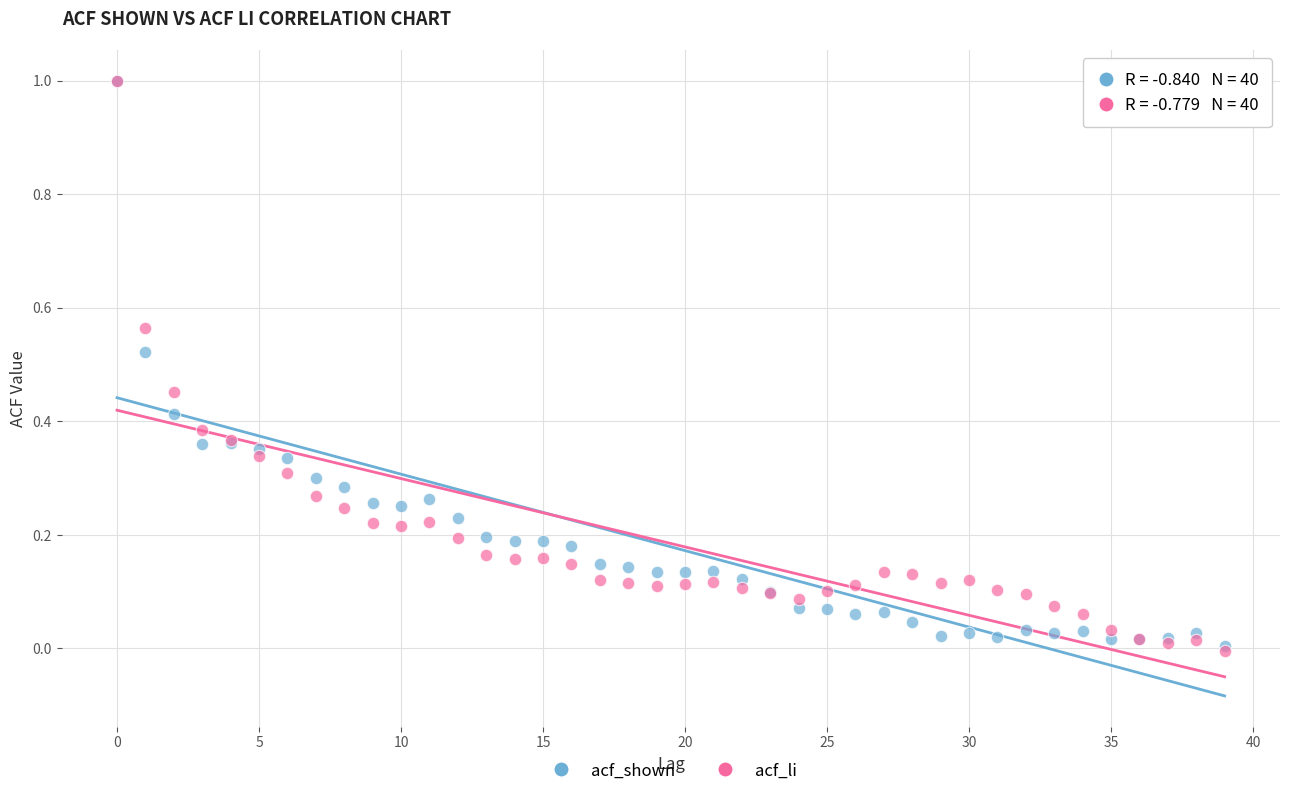

What are all the series names shown in the legend?

acf_shown, acf_li